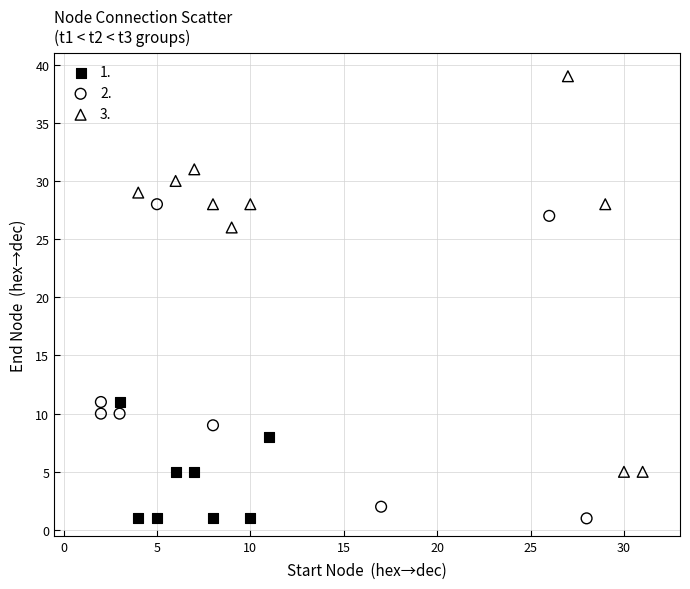

Which series contains the highest Y value?

3.